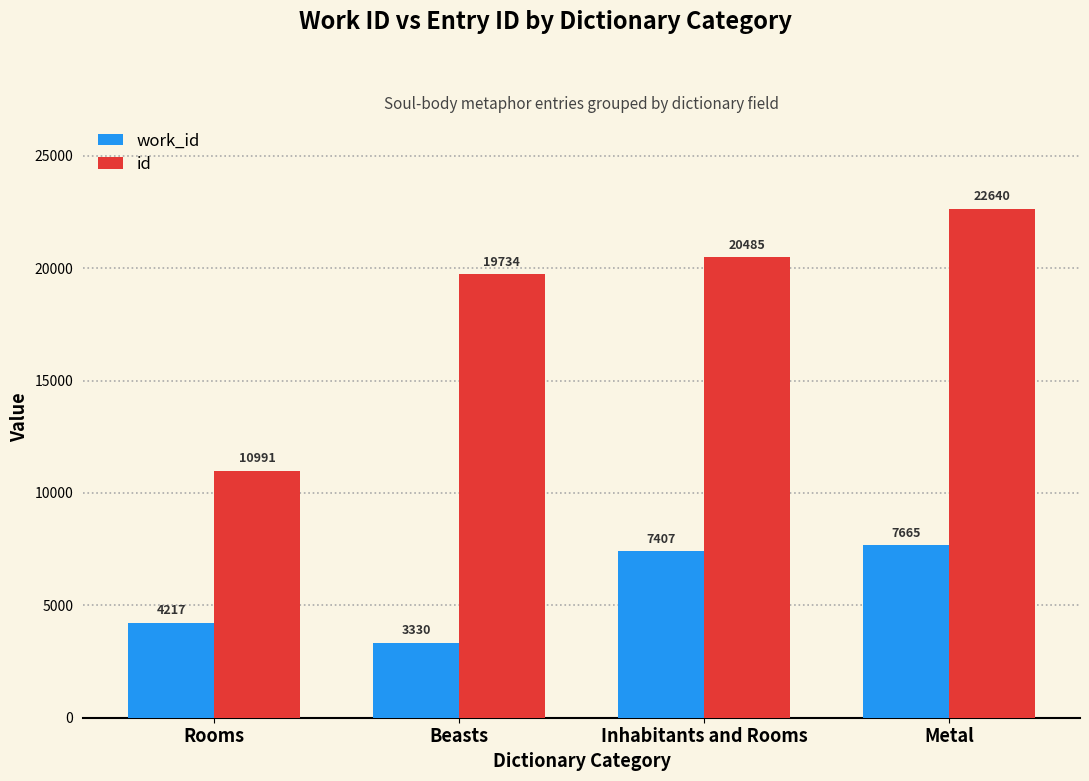

What are all the series names shown in the legend?

work_id, id